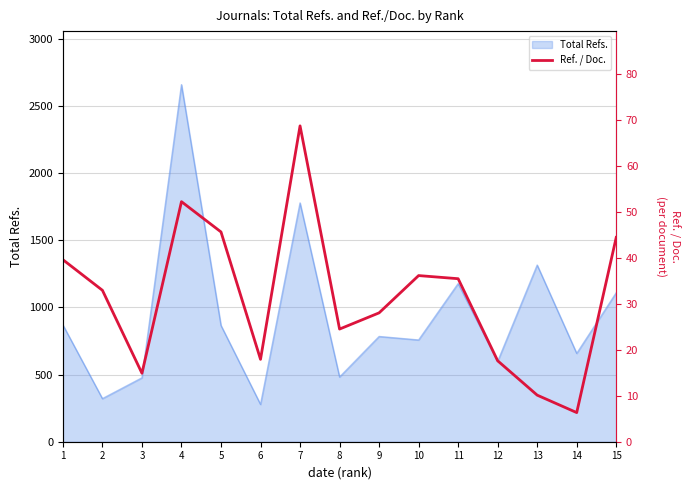

How many values are below 32?

7